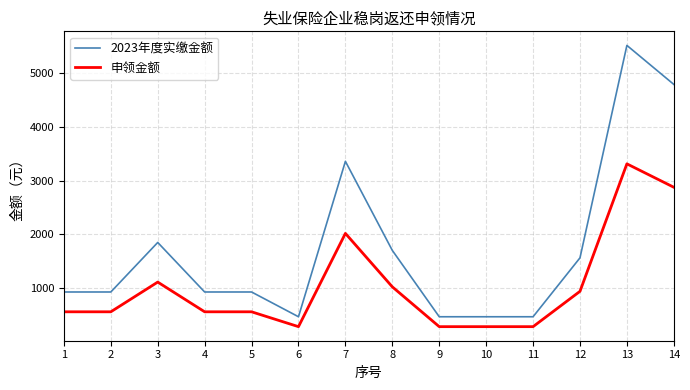

What is the minimum value shown in the chart?

277.1